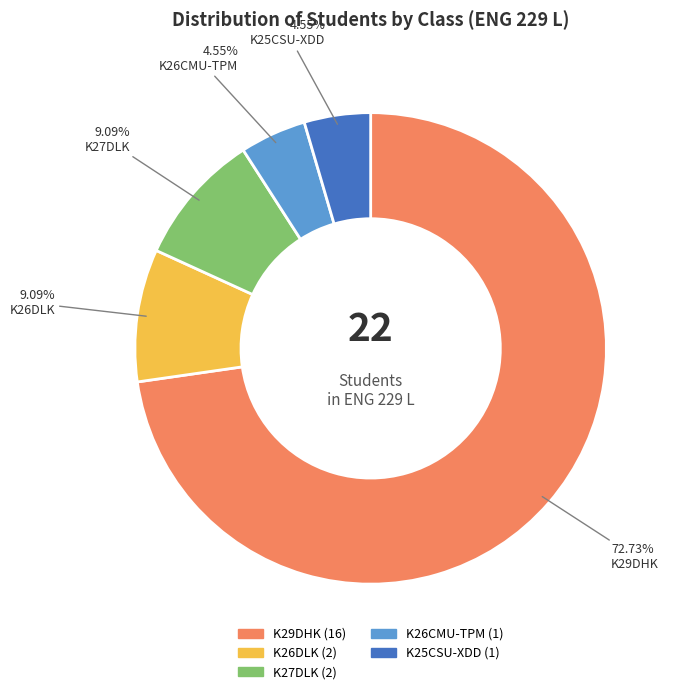

Which category has the biggest portion of the pie?

K29DHK